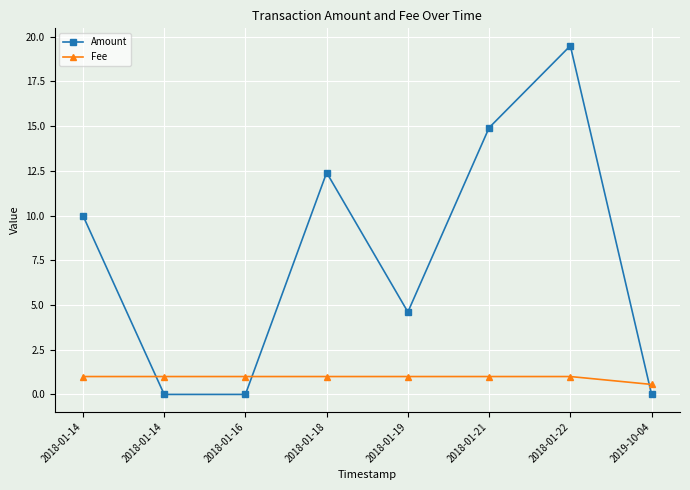

How many lines are shown in the chart?

2